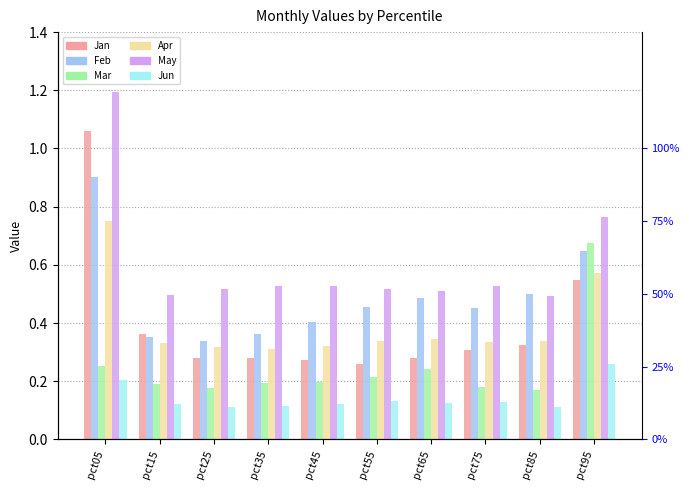

List the labels in order of Jan value, largest first.

pct05, pct95, pct15, pct85, pct75, pct35, pct65, pct25, pct45, pct55